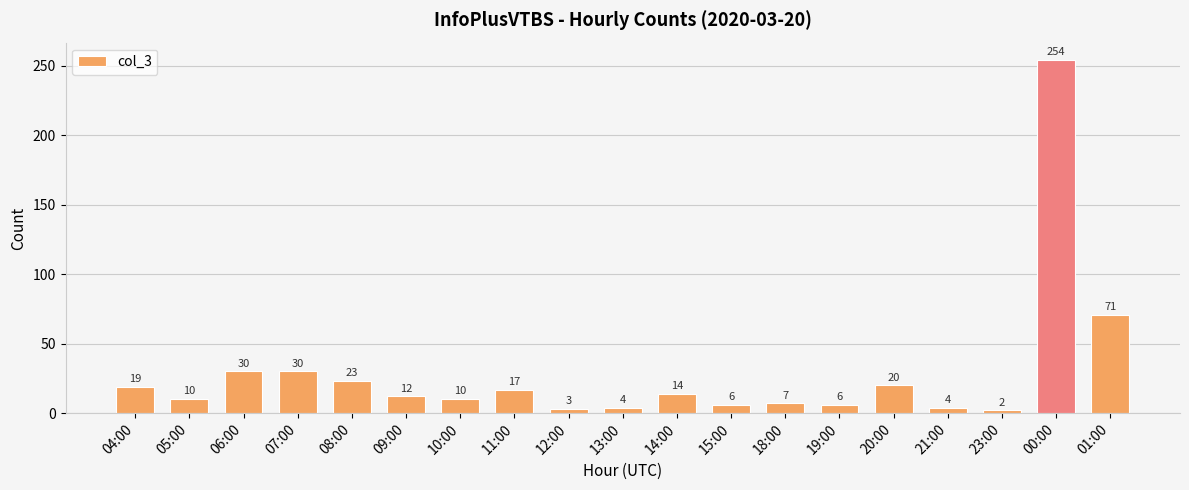

At which category does the chart reach its peak across all series?

00:00